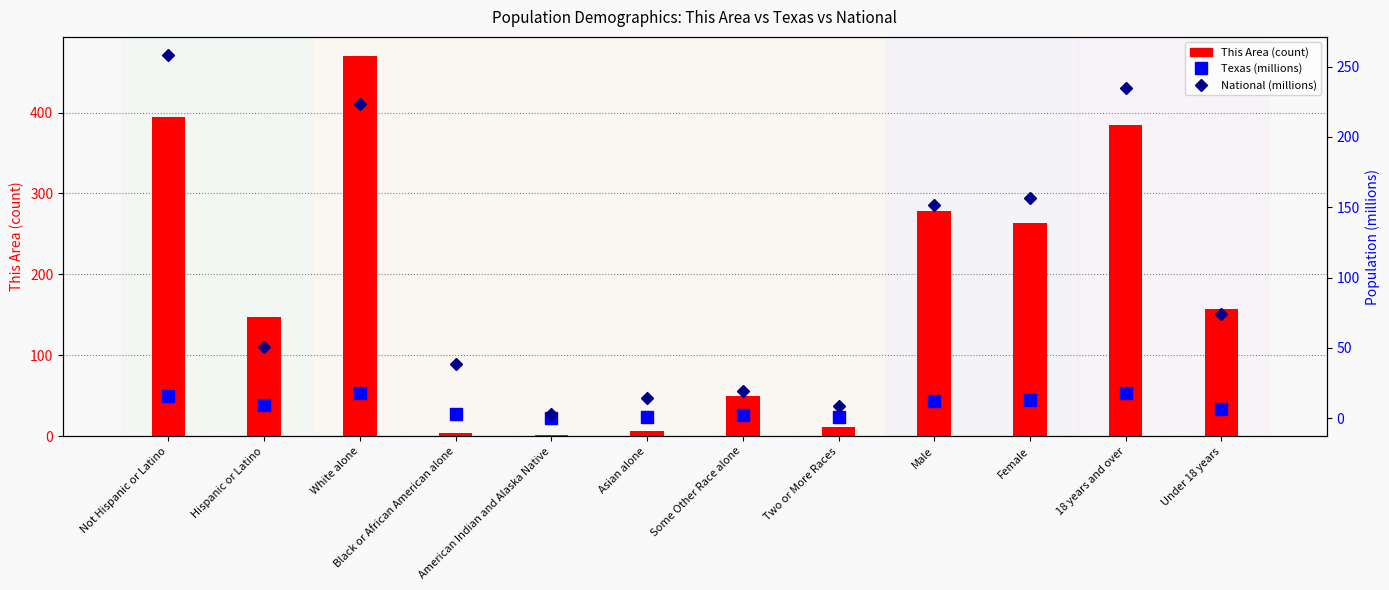

What is the highest value of the Texas (millions) series?

18.3